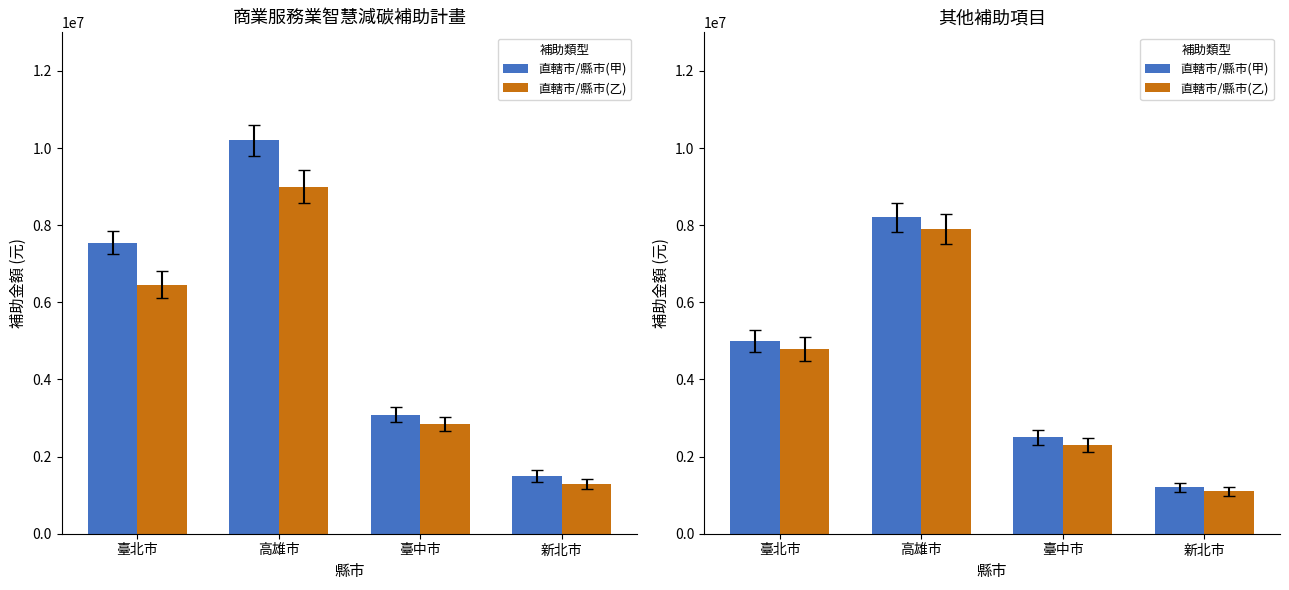

What is the label of the 4th bar from the right?

臺北市